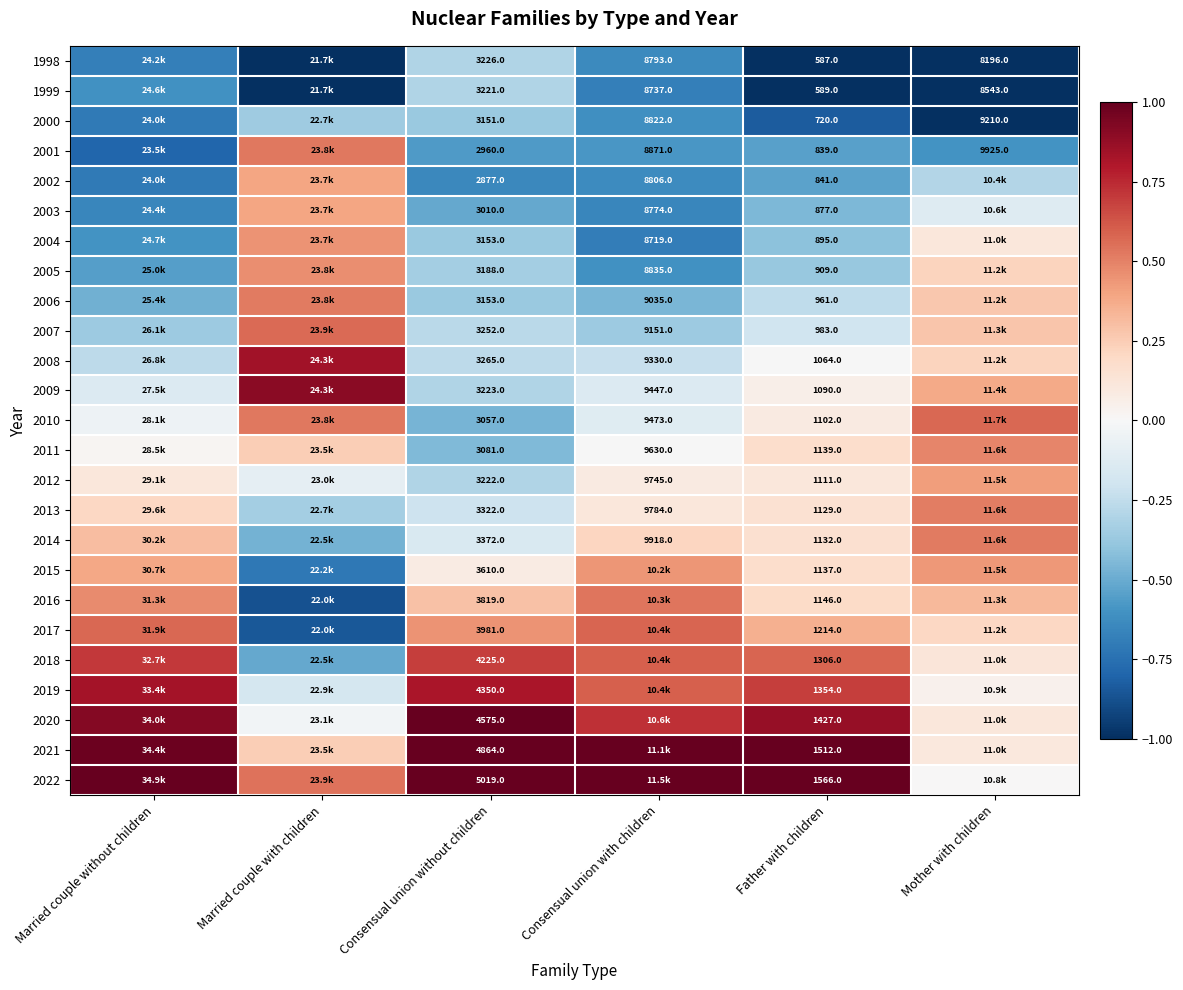

Is the value of 2014 at Consensual union with children greater than the value of 2001 at Father with children?

Yes